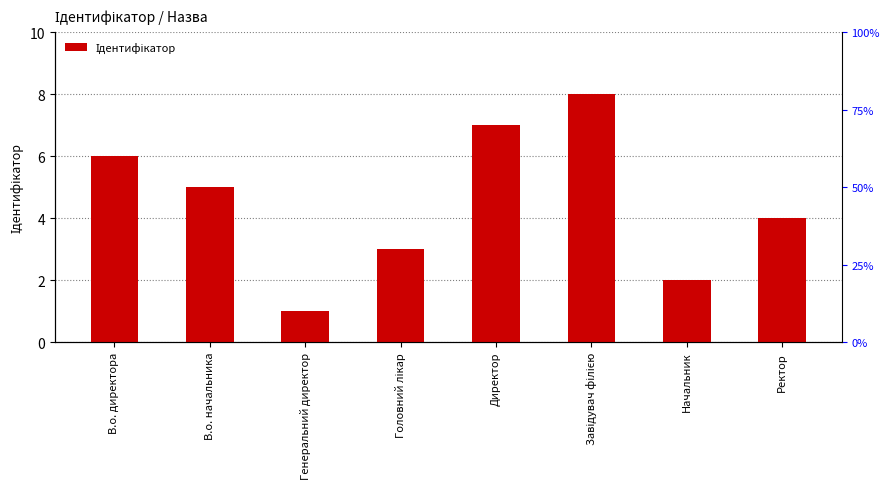

How many bars are there in total?

8